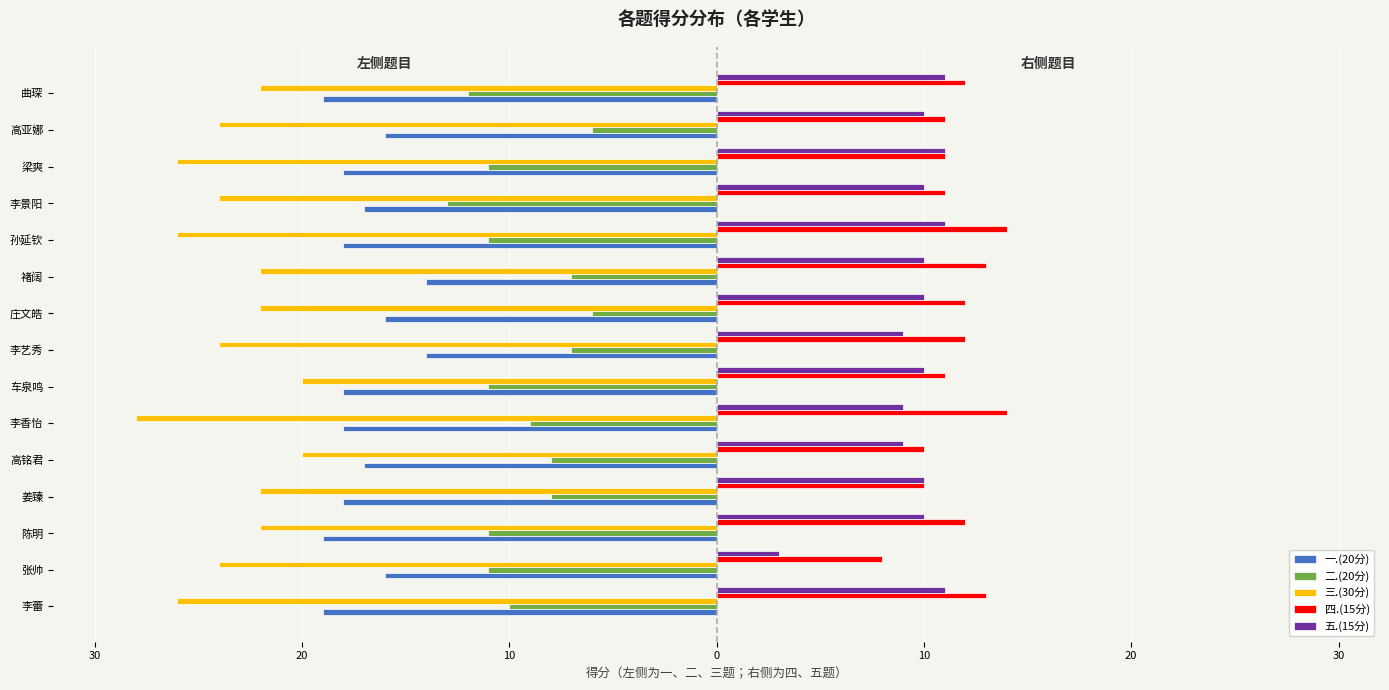

Reading left to right, extract all data points from this chart.

一.(20分): -19	-16	-19	-18	-17	-18	-18	-14	-16	-14	-18	-17	-18	-16	-19
二.(20分): -10	-11	-11	-8	-8	-9	-11	-7	-6	-7	-11	-13	-11	-6	-12
三.(30分): -26	-24	-22	-22	-20	-28	-20	-24	-22	-22	-26	-24	-26	-24	-22
四.(15分): 13	8	12	10	10	14	11	12	12	13	14	11	11	11	12
五.(15分): 11	3	10	10	9	9	10	9	10	10	11	10	11	10	11